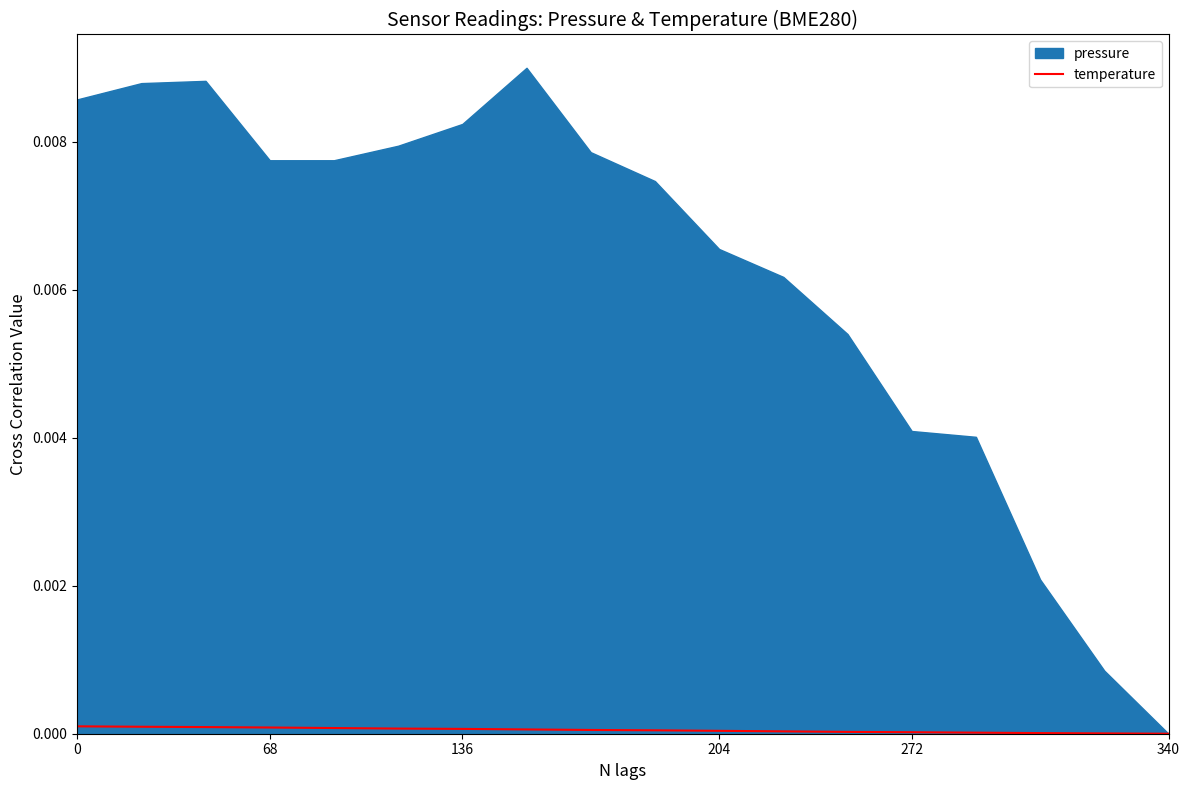

Count the number of categories in the chart.

18